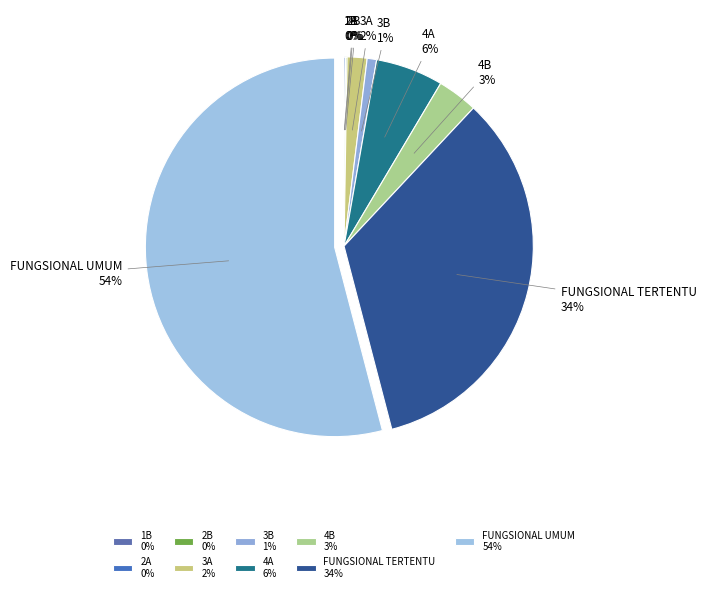

Is the sum of 3B and 4A greater than half?

No